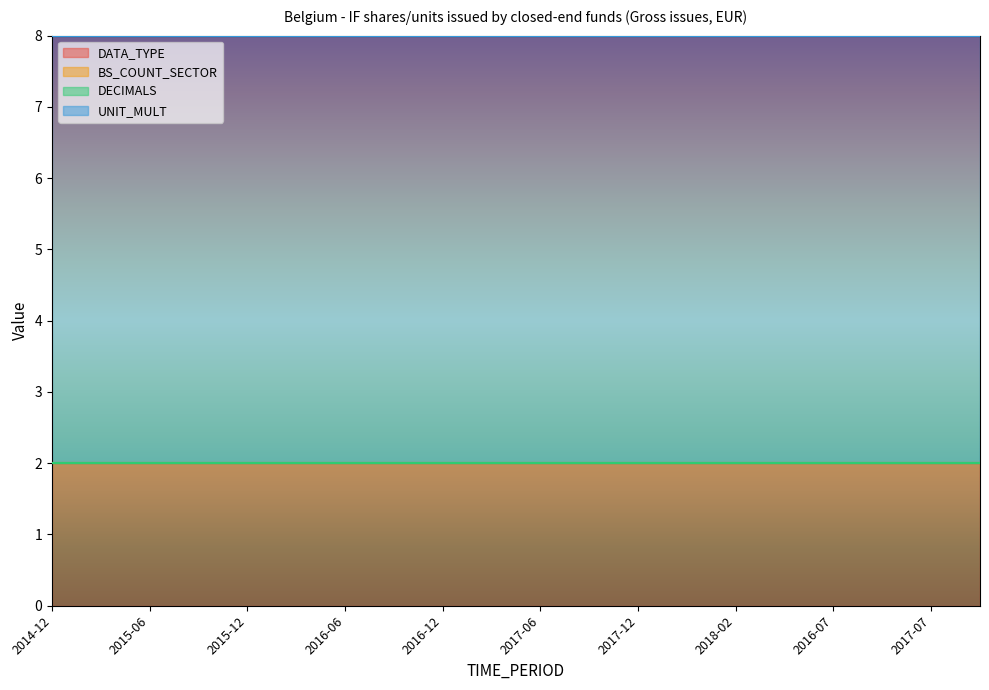

Does the chart display data point markers on the line(s)?

No